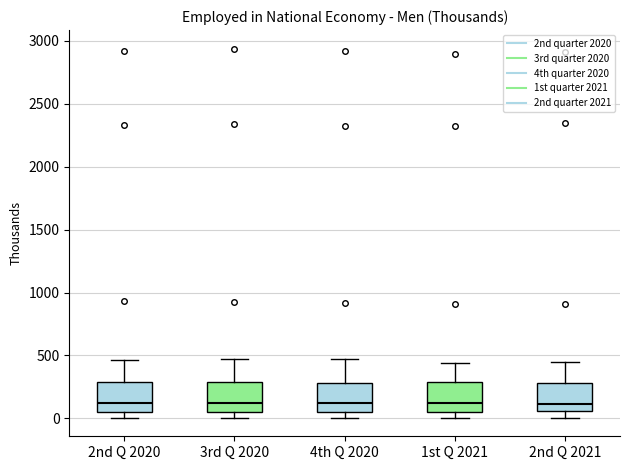

Where is the lower edge of the box for 1st Q 2021 on the y-axis? The values are not printed on the chart, so give them approximately, as read against the axis.

50